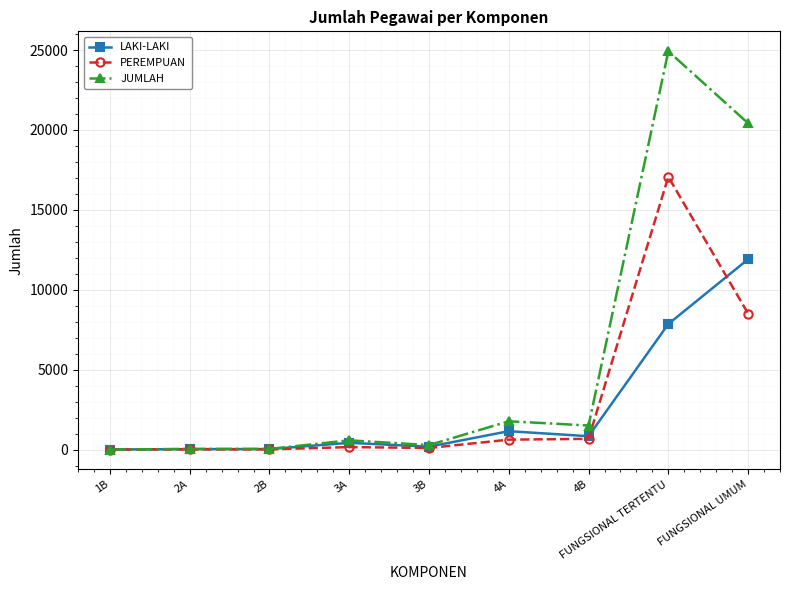

What is the difference between the highest and lowest values at FUNGSIONAL TERTENTU?

17067